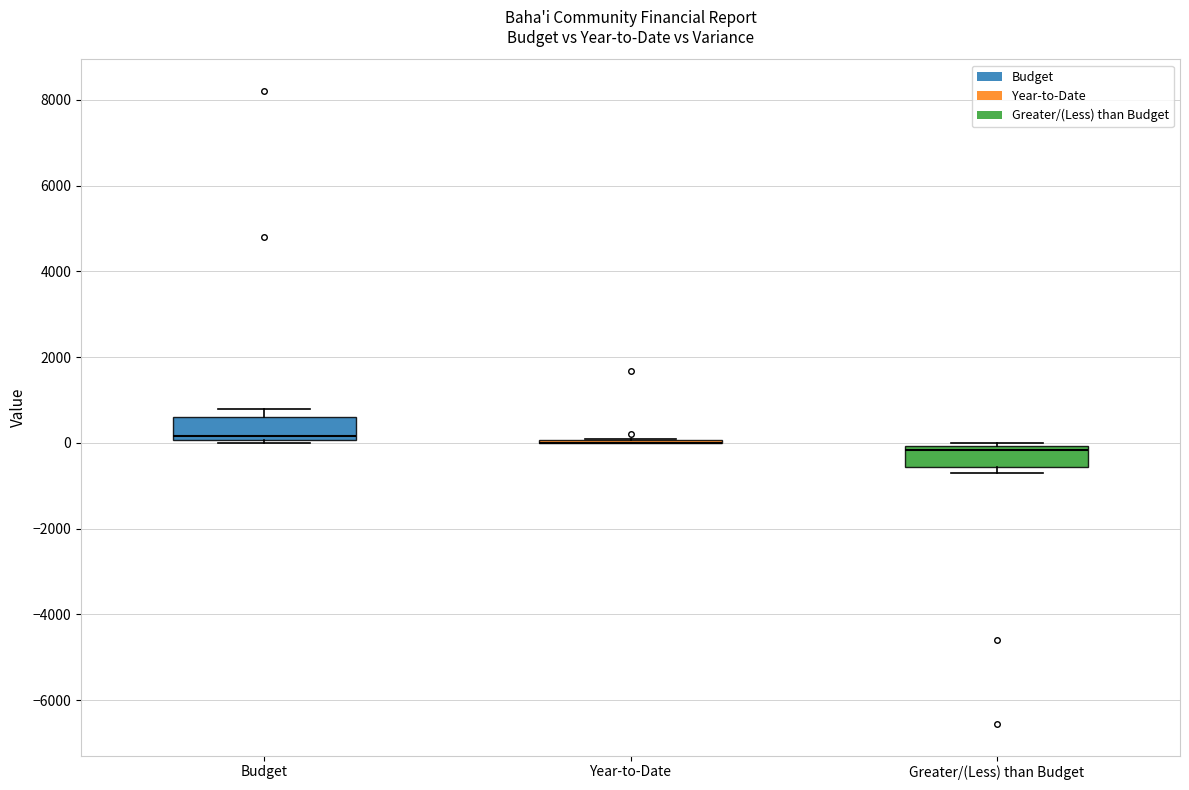

Where does the median line of the box for Budget sit on the y-axis? The values are not printed on the chart, so give them approximately, as read against the axis.

200